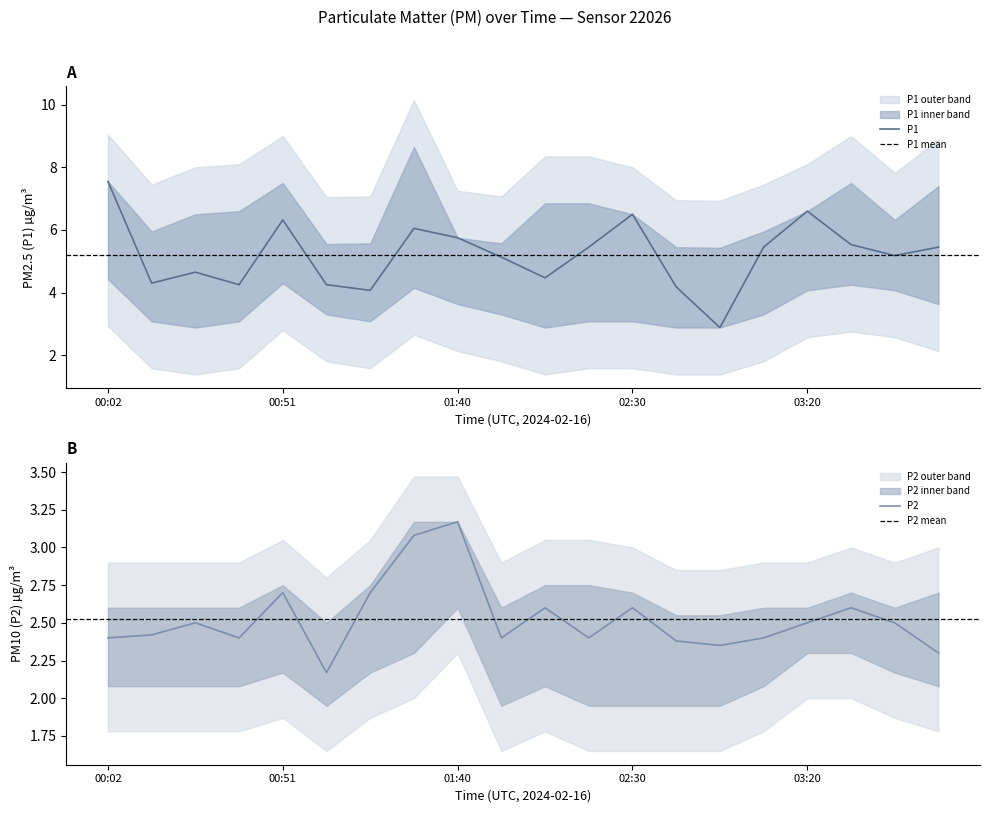

Which series has the largest range (max minus min)?

P1